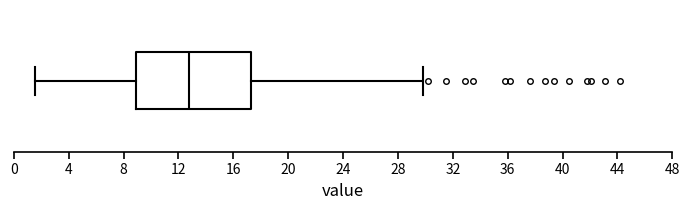

Read this box plot against the x-axis: the position of the median line, the range covered by the box, and the ends of both whiskers. The values are not printed on the chart, so give them approximately, as read against the axis.

median 13.0, box 9.0 to 17.5, whiskers 1.5 to 30.0